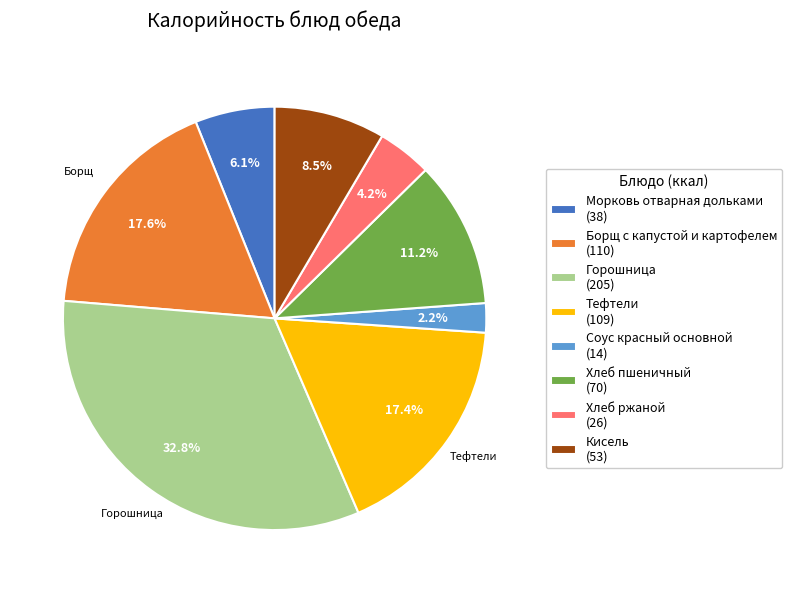

To the nearest percent, what is the difference between the largest and smallest slice percentages?

31%